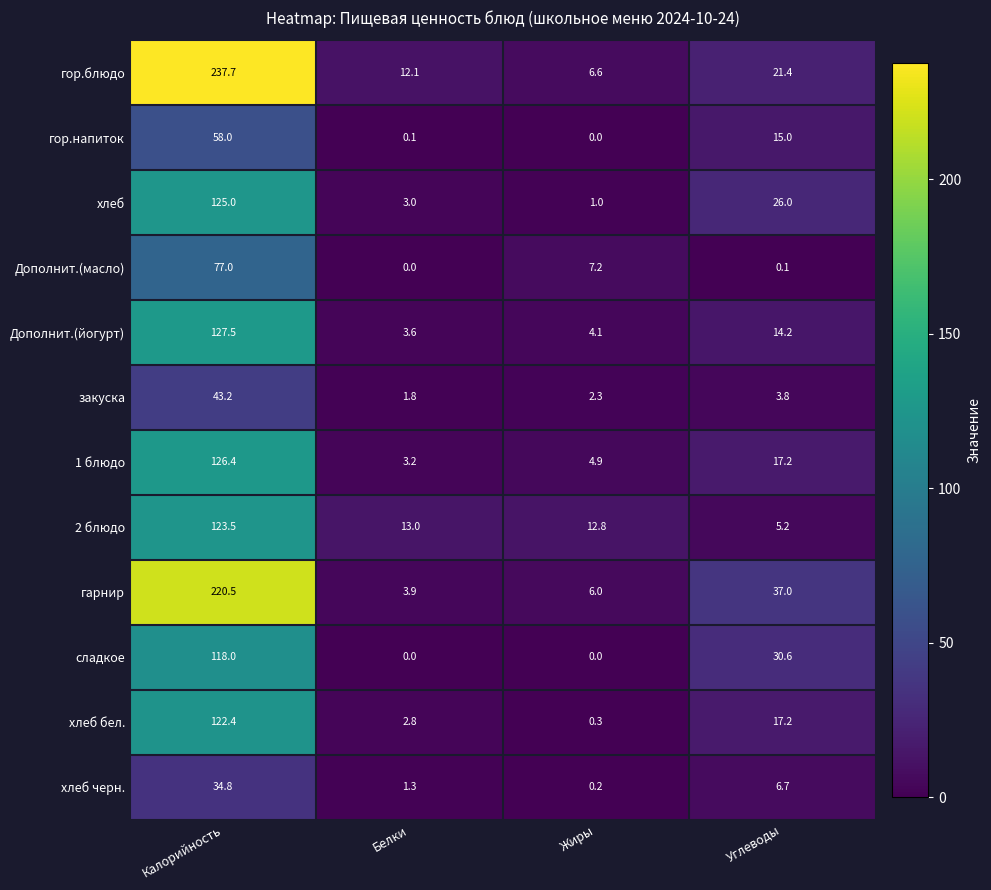

Which series has the largest total across all categories?

гор.блюдо